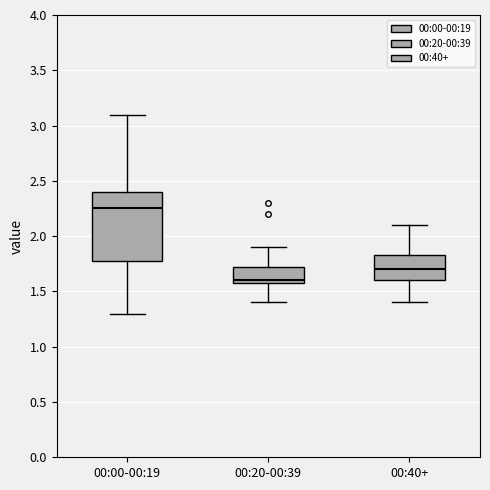

Reading left to right, transcribe this box plot: for each box, give where its median line is, the range the box spans, and where its two whiskers end, as read against the y-axis. The values are not printed on the chart, so give them approximately, as read against the axis.

00:00-00:19: median 2.25, box 1.80 to 2.40, whiskers 1.30 to 3.10
00:20-00:39: median 1.60 (just above the box's lower edge), box 1.60 to 1.75, whiskers 1.40 to 1.90
00:40+: median 1.70, box 1.60 to 1.85, whiskers 1.40 to 2.10